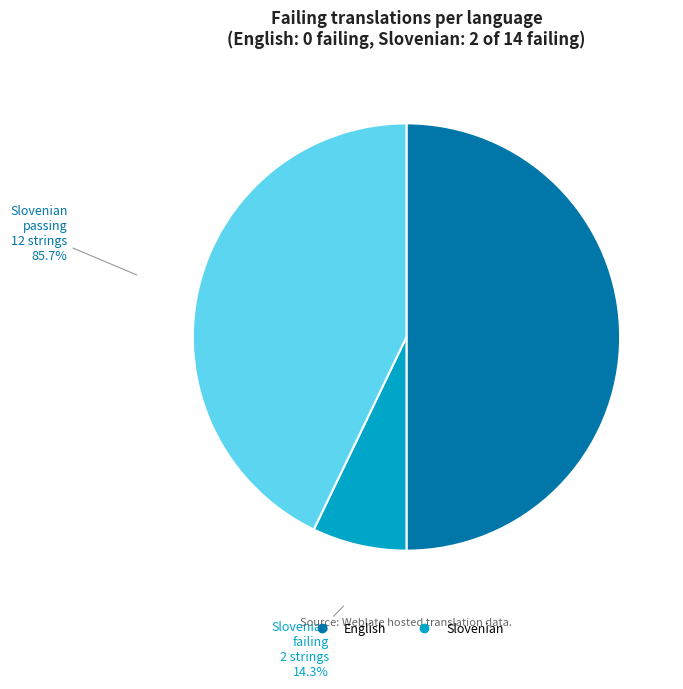

What is the change in value from English to Slovenian?

+2